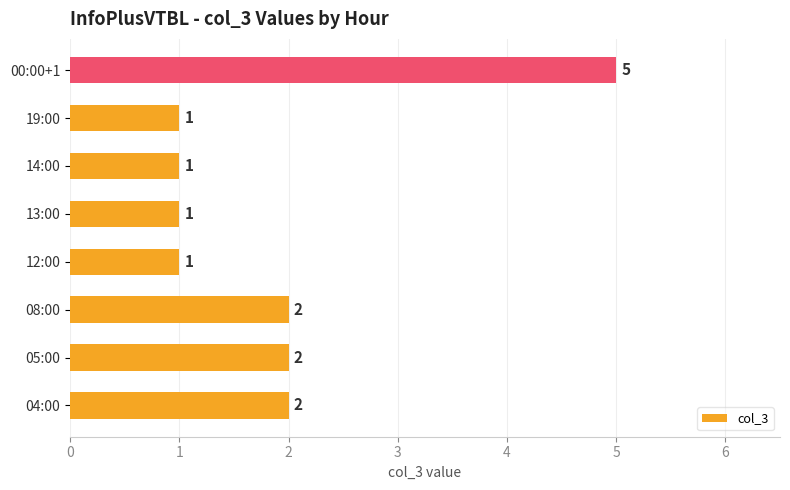

What is the sum of the values at 08:00 and 14:00?

3